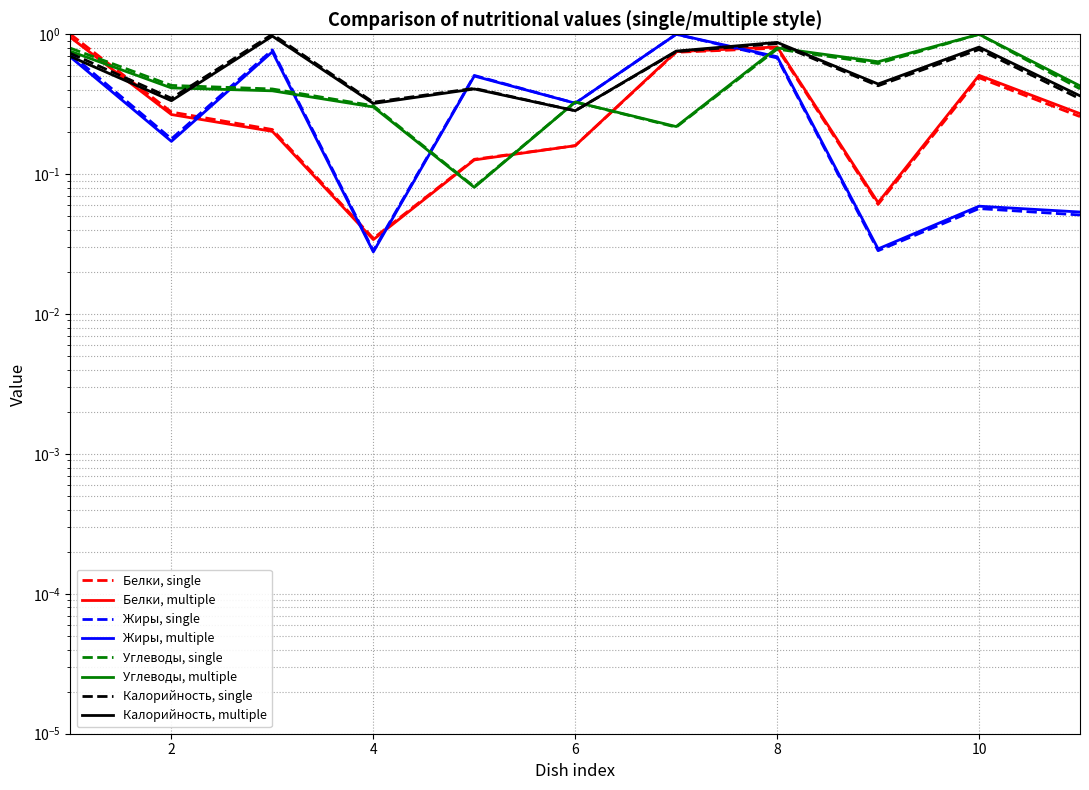

What is the difference between the second highest and second lowest values in the Углеводы series?

0.6